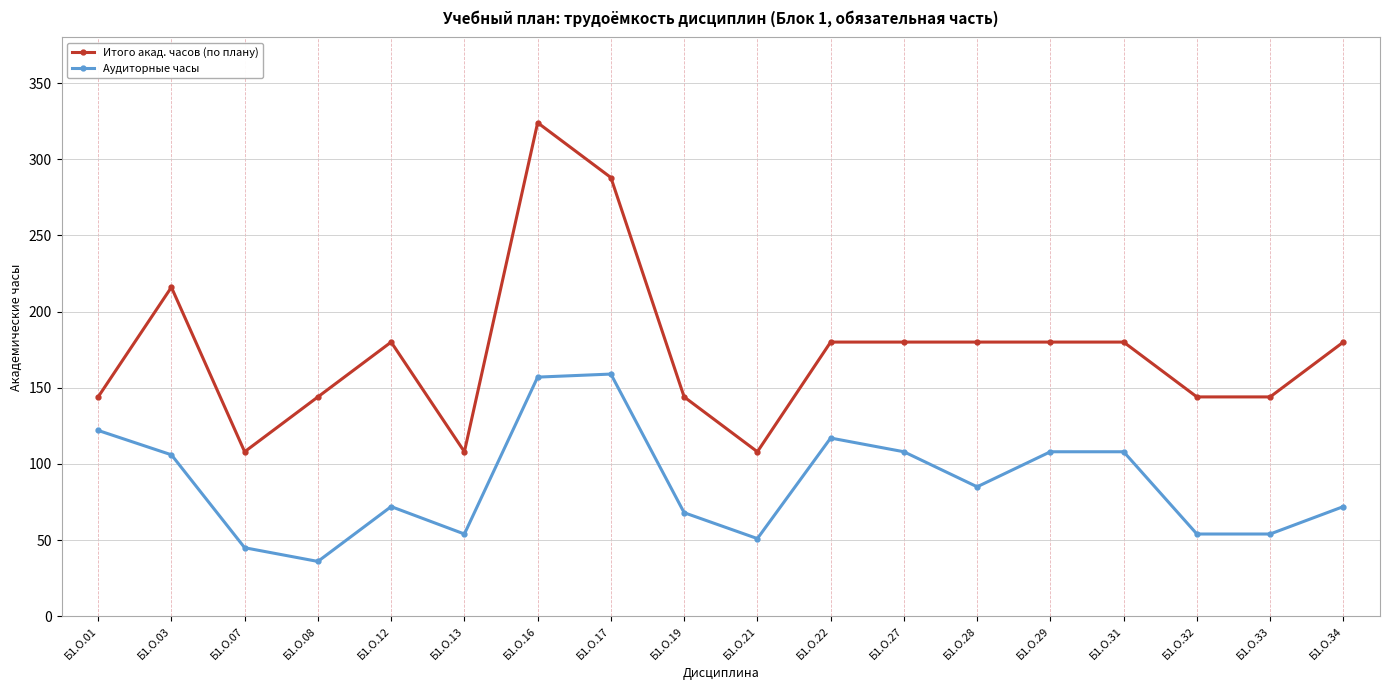

What are all the series names shown in the legend?

Итого акад. часов (по плану), Аудиторные часы